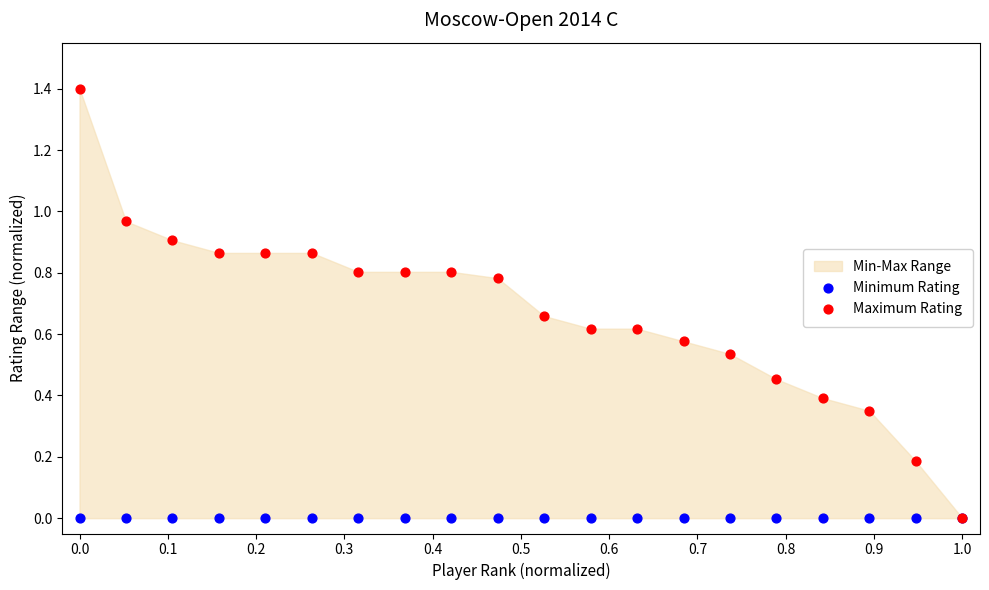

Which series reaches the minimum Y coordinate?

Minimum Rating